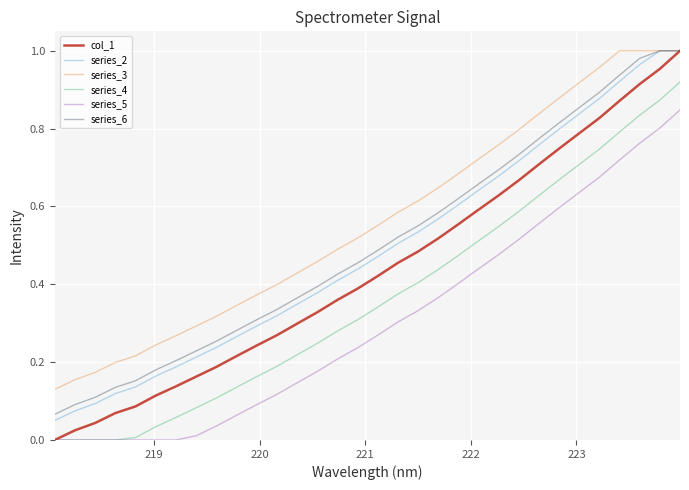

True or false: series_5 and series_2 cross at least once.

False